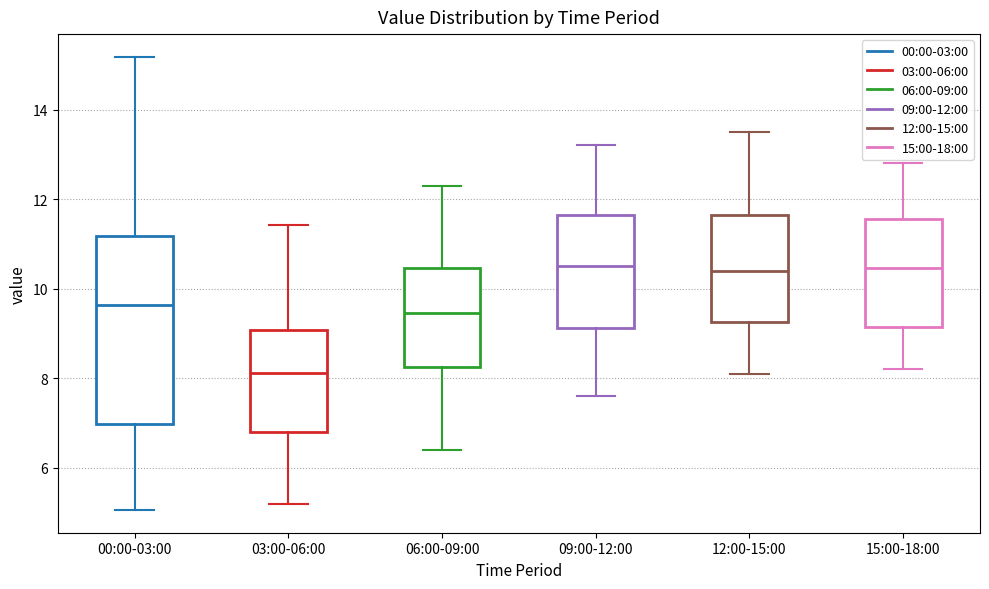

Which box is the tallest, from its lower edge to its upper edge?

00:00-03:00